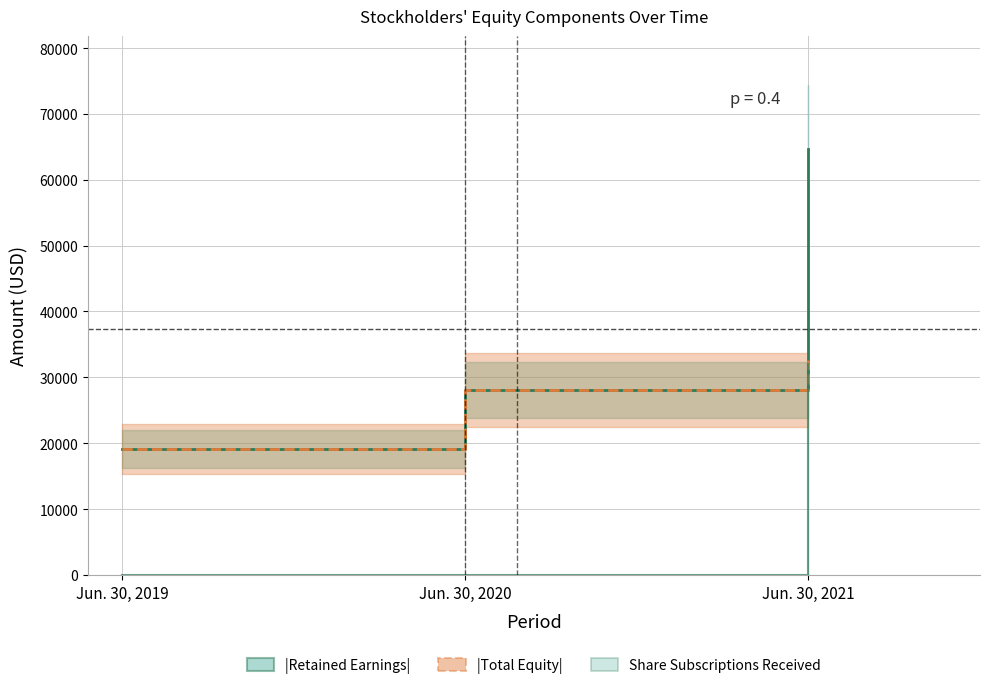

Rank the categories by |Total Equity| value from highest to lowest.

Jun. 30, 2021, Jun. 30, 2020, Jun. 30, 2019